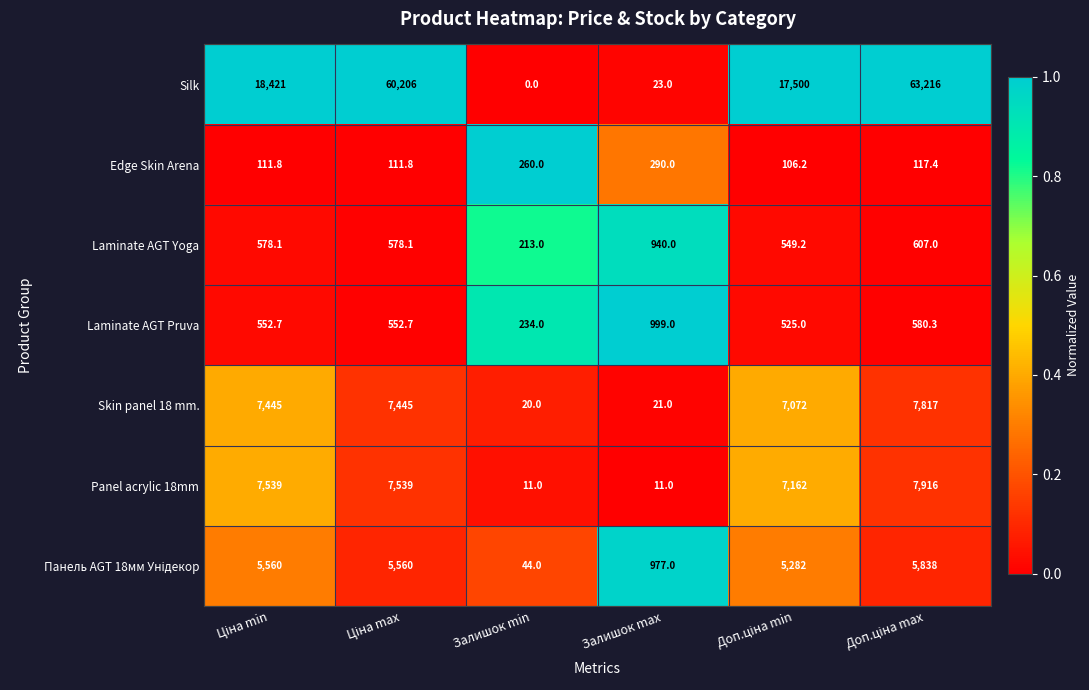

What is the difference between the second highest and minimum values in the Skin panel 18 mm. series?

7425.0